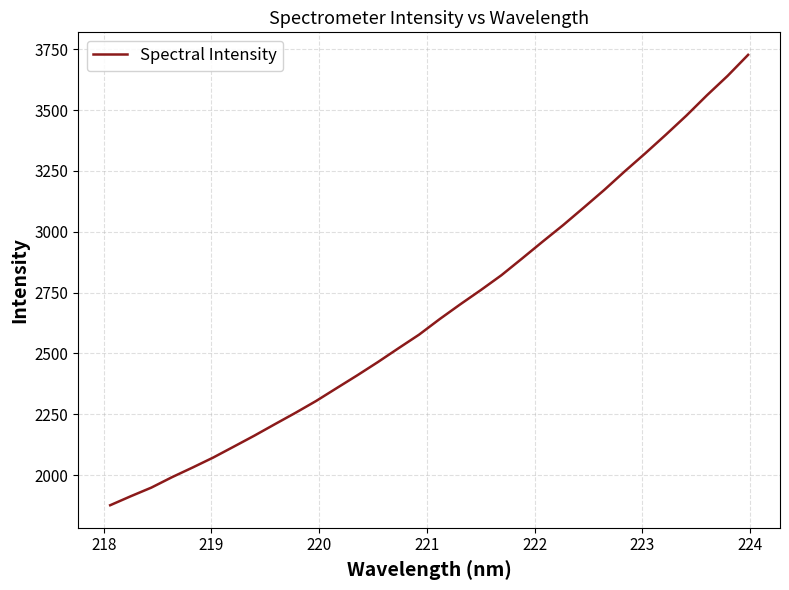

What is the smallest value displayed?

1876.3